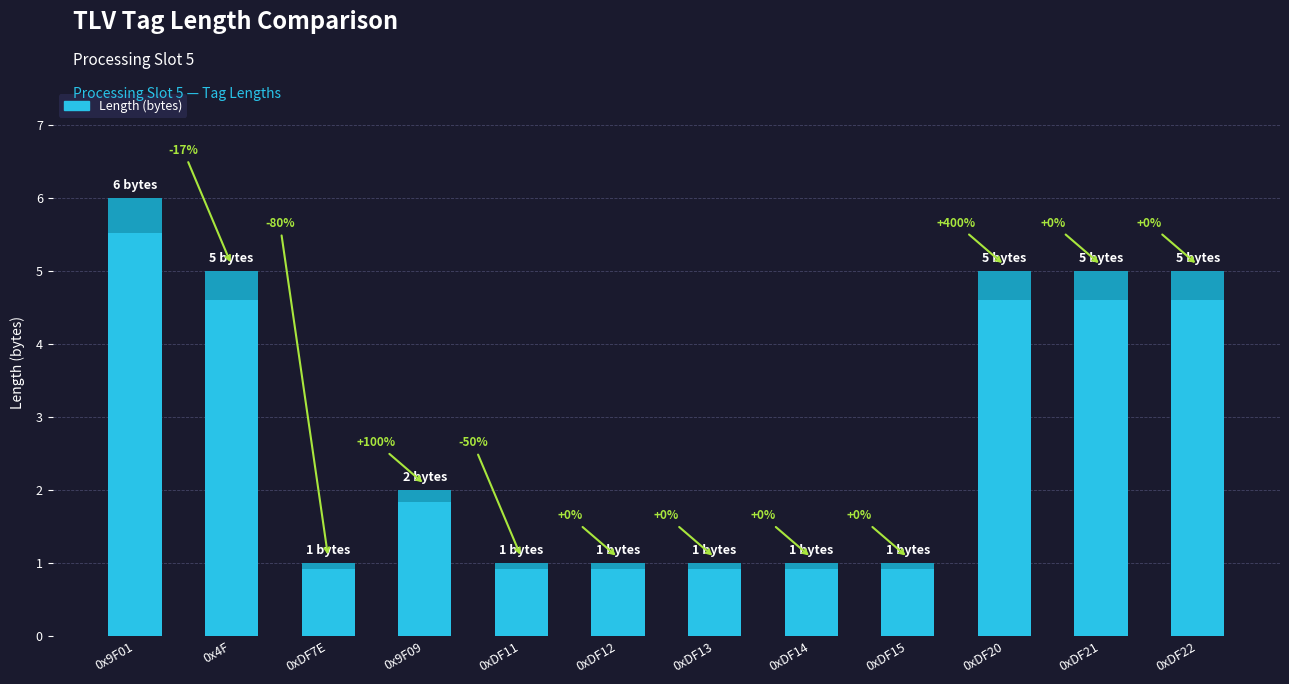

What is the value of the 2nd bar from the left?

5